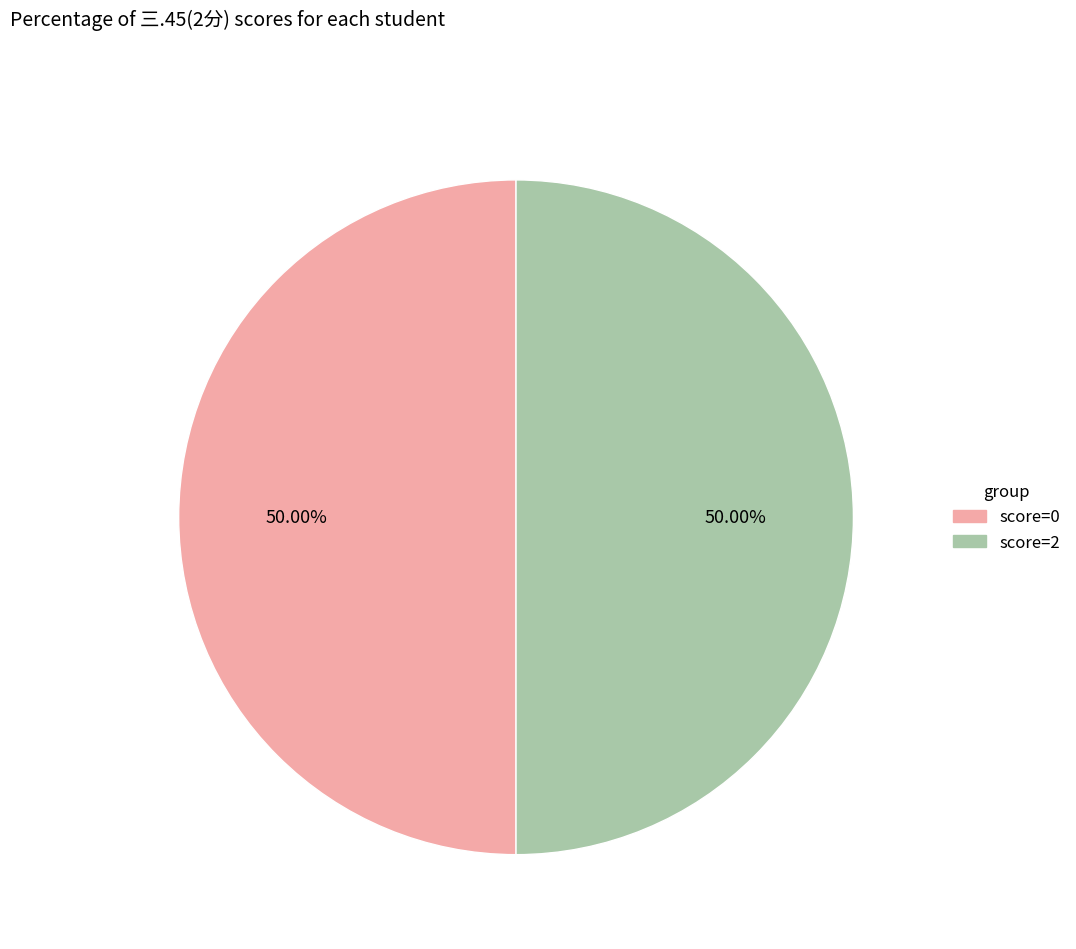

Approximately how many times larger is the value at score=2 compared to score=0?

1.0